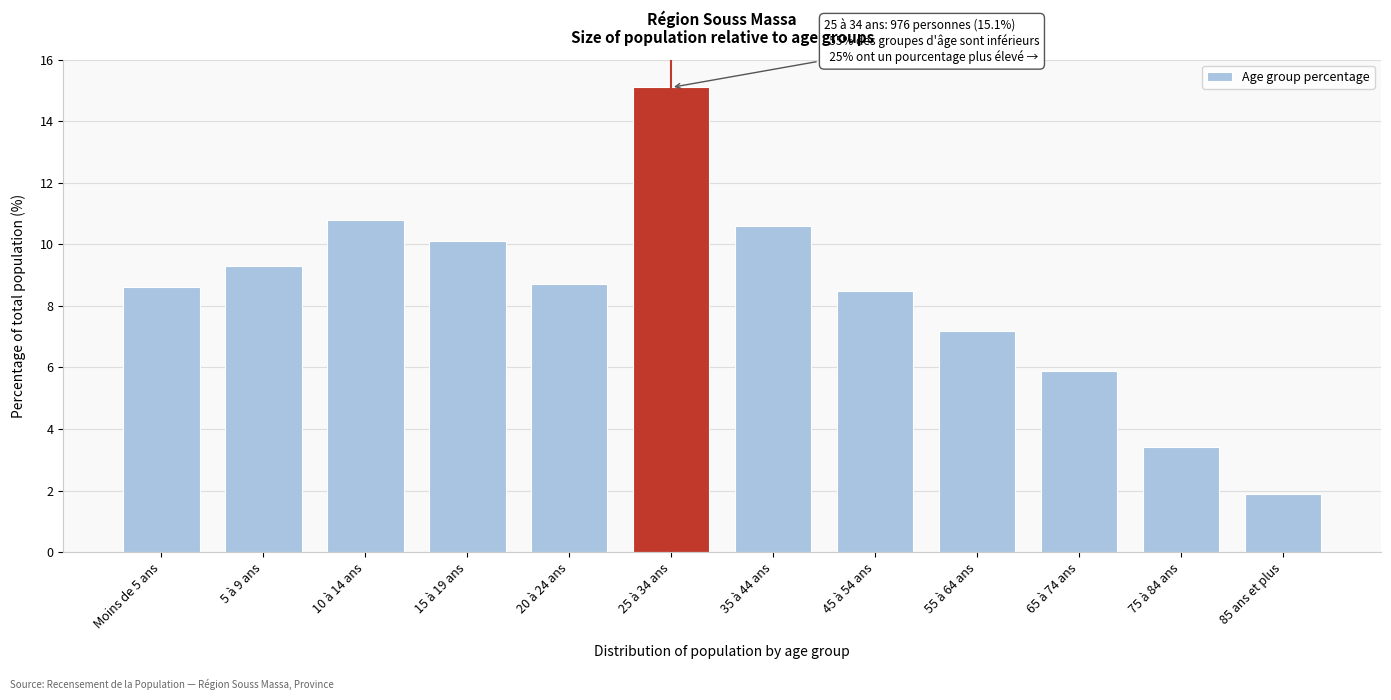

Reading left to right, what are all the values shown in this chart?

8.6	9.3	10.8	10.1	8.7	15.1	10.6	8.5	7.2	5.9	3.4	1.9